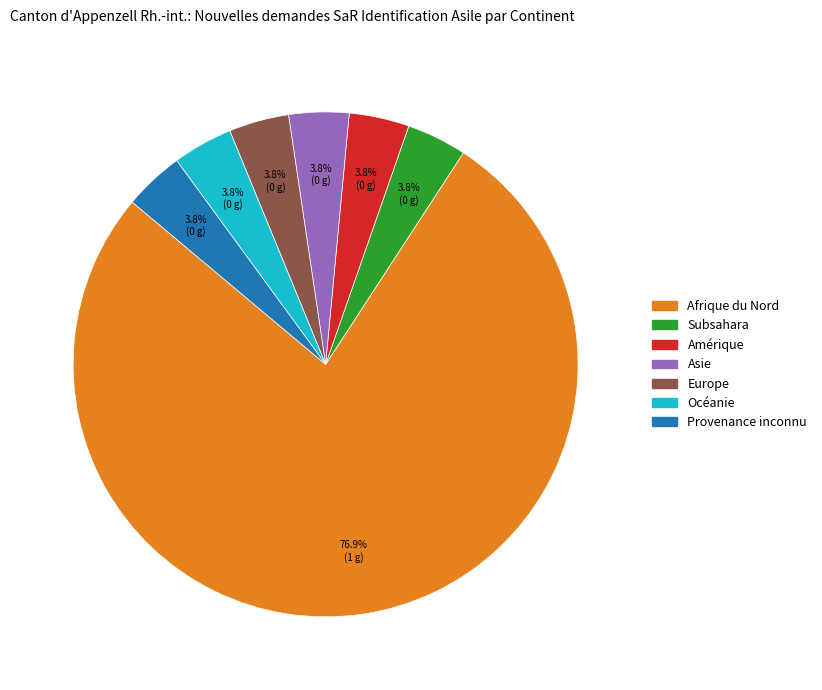

Which category has the biggest portion of the pie?

Afrique du Nord